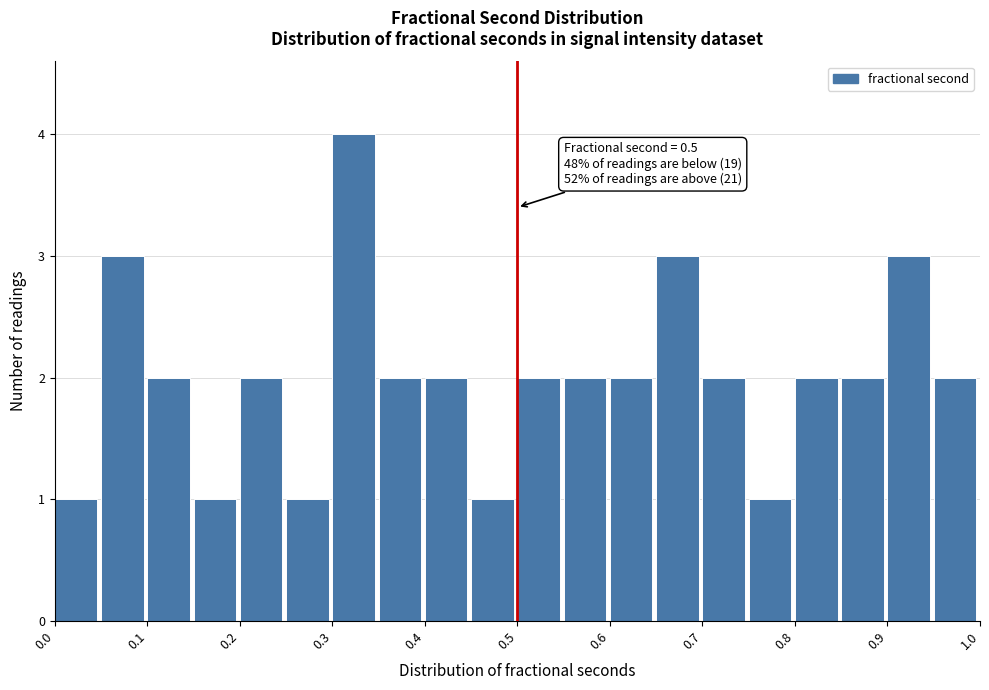

Which range on the x-axis has the tallest bar?

0.30 to 0.35